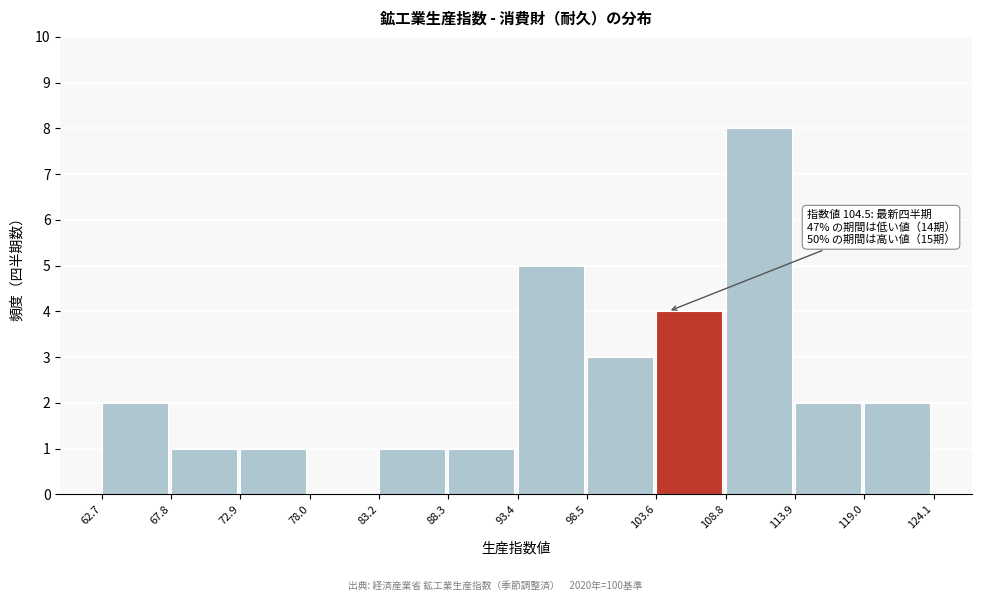

Over which range of the x-axis is the bar tallest?

108.8 to 113.9